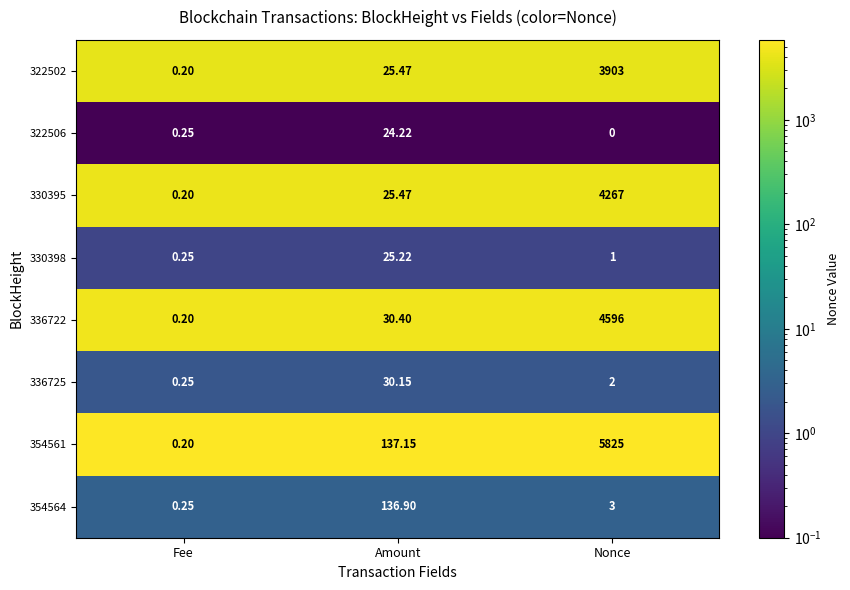

Which label corresponds to the largest value in the chart?

Nonce